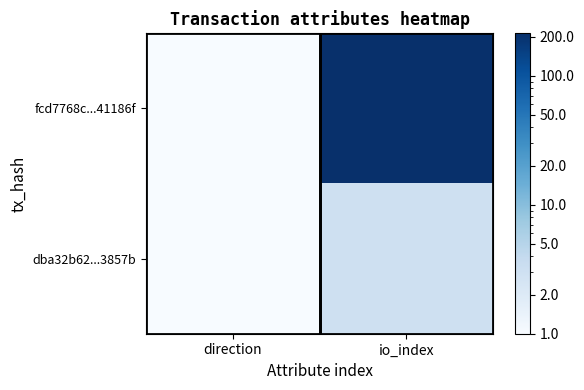

At which category is the sum across all series the highest?

io_index